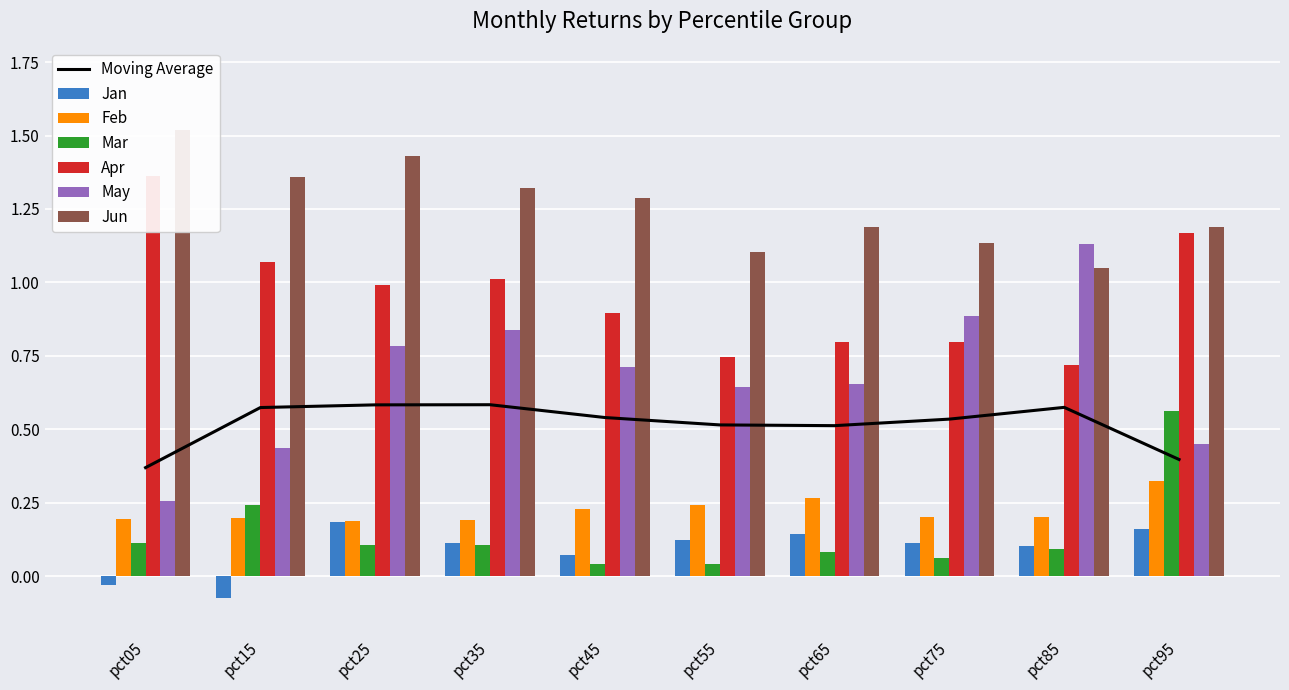

Which category has the lowest value in the Jan series?

pct15